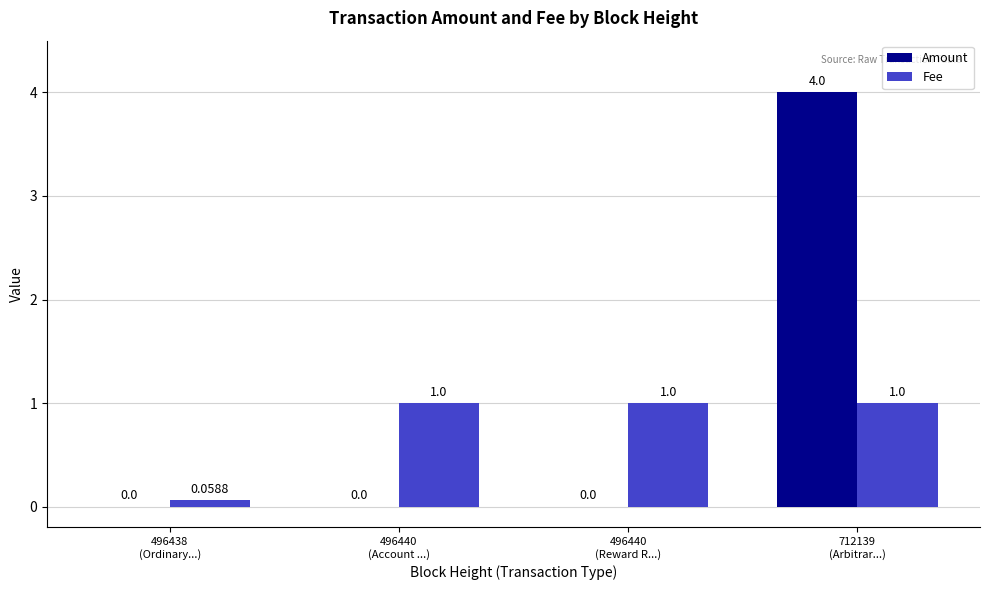

What is the sum of all Fee values?

3.1